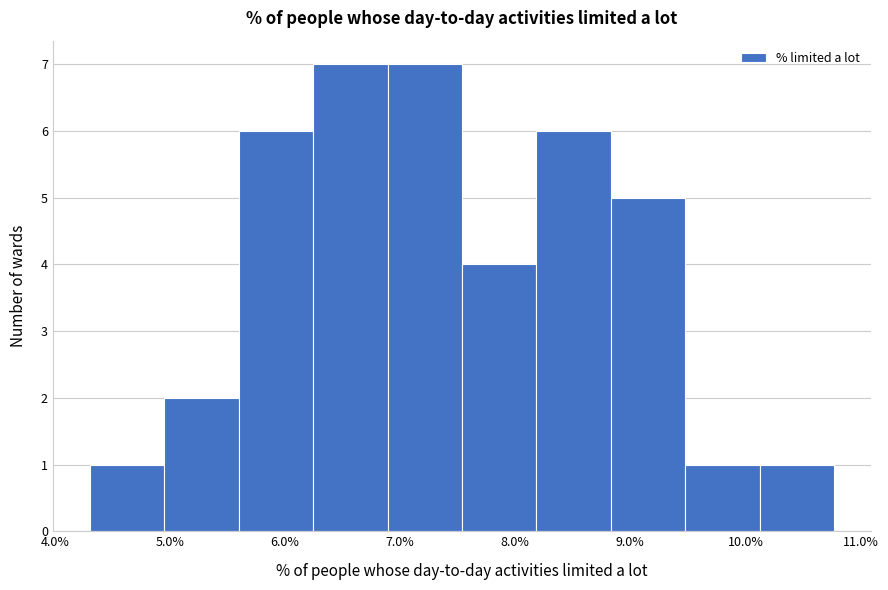

What is the height of the bar covering 10.1 to 10.8 on the x-axis? Neither the bar edges nor the heights are printed on the chart, so give them approximately, as read against the axes.

1